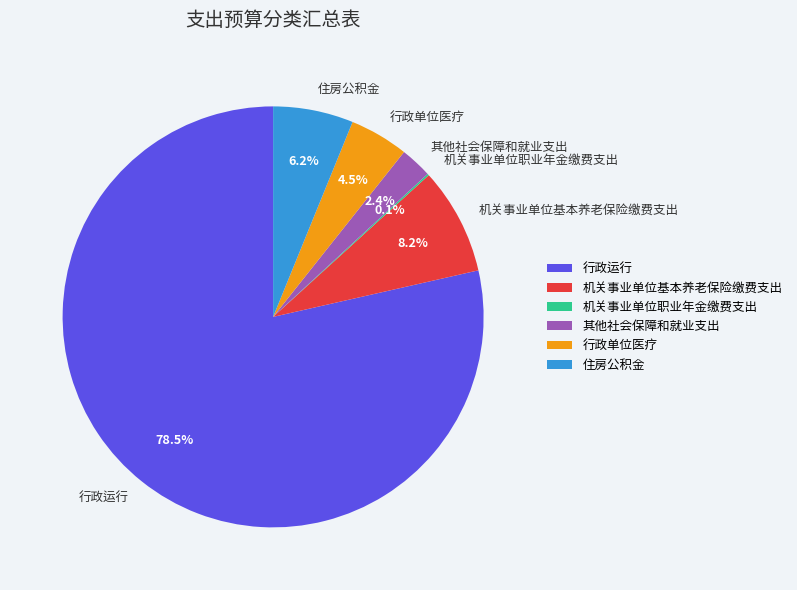

Which has a higher value, 行政运行 or 其他社会保障和就业支出?

行政运行